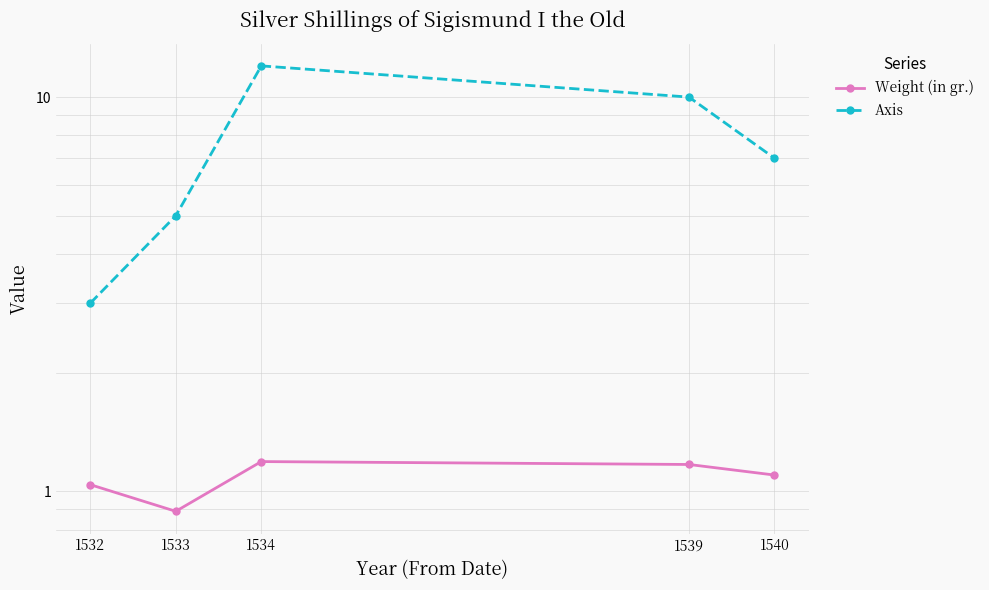

What are all the series names shown in the legend?

Weight (in gr.), Axis